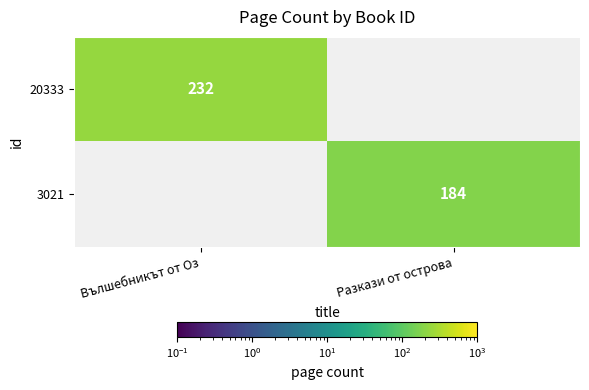

At how many categories does at least one series exceed 46?

2